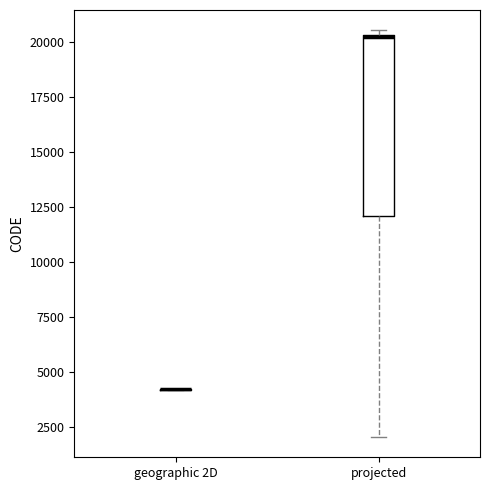

Reading left to right, read every box against the y-axis: the position of its median line, the range the box covers, and the ends of its whiskers. The values are not printed on the chart, so give them approximately, as read against the axis.

geographic 2D: box collapsed to a line at 4000, whiskers 4000 to 4000
projected: median 20500 (drawn on the box's upper edge), box 12000 to 20500, whiskers 2000 to 20500 (just above the box's upper edge)